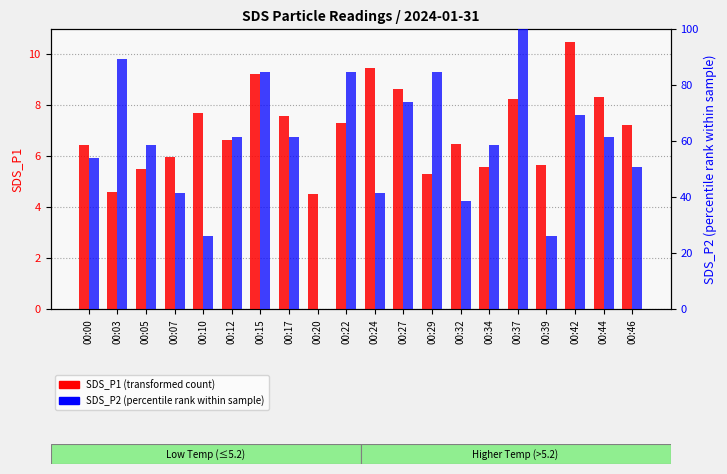

Where does the SDS_P1 (transformed count) series first go above 7?

00:10